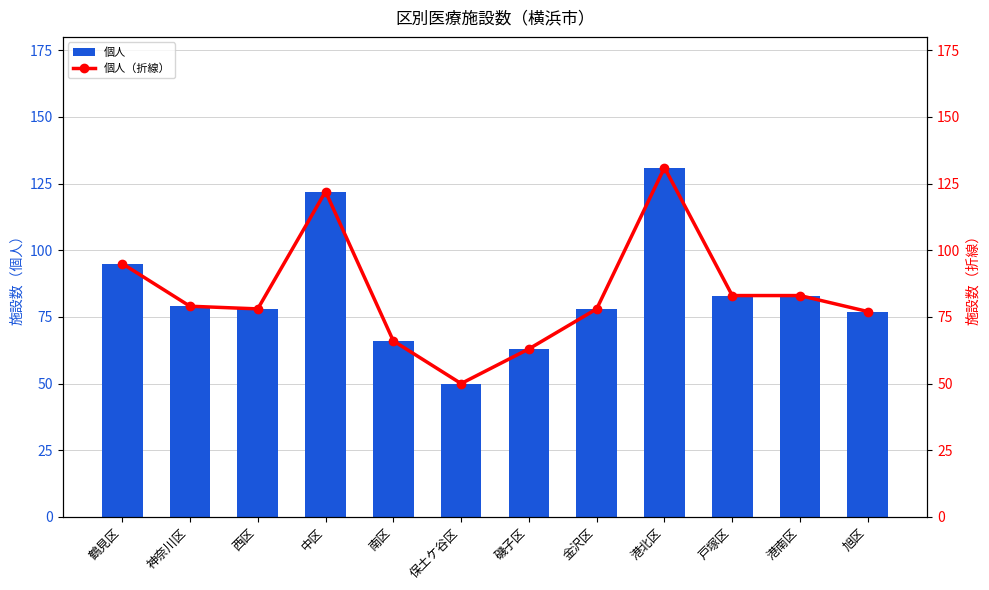

Does the chart contain any negative values?

No